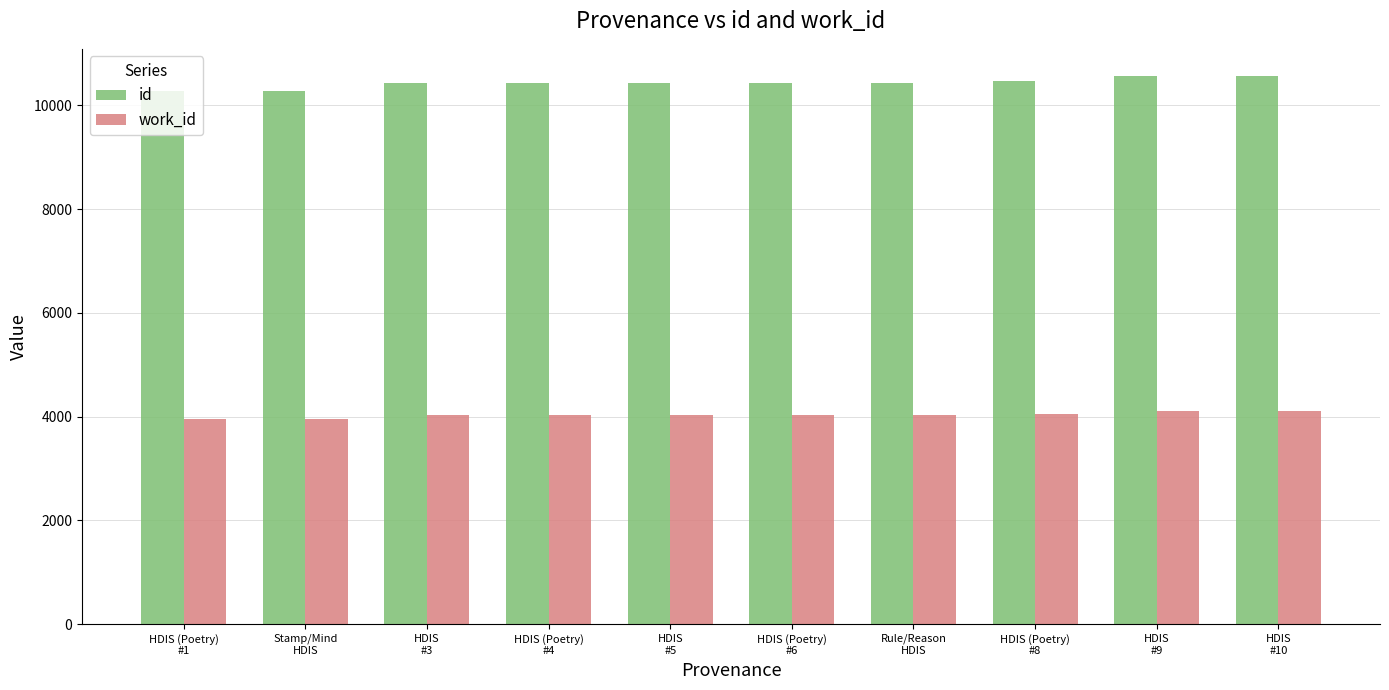

The value of work_id at HDIS (Poetry)
#1 is 6482. True or false?

False